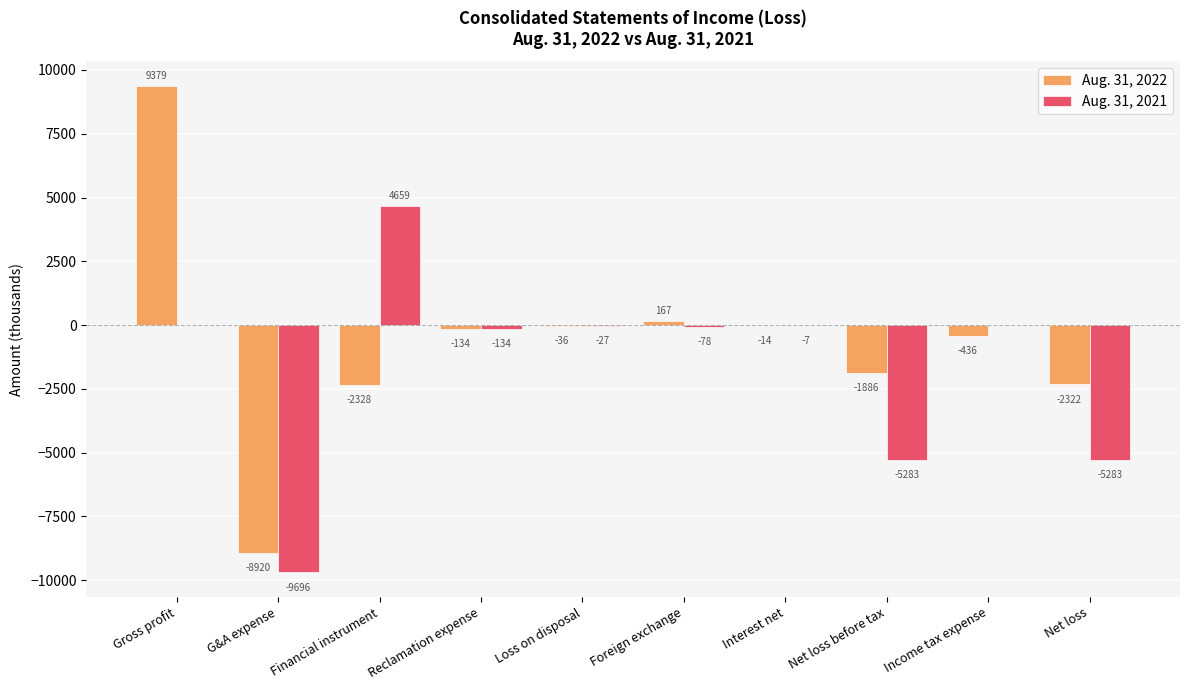

Where does the Aug. 31, 2021 series first go above -27?

Gross profit